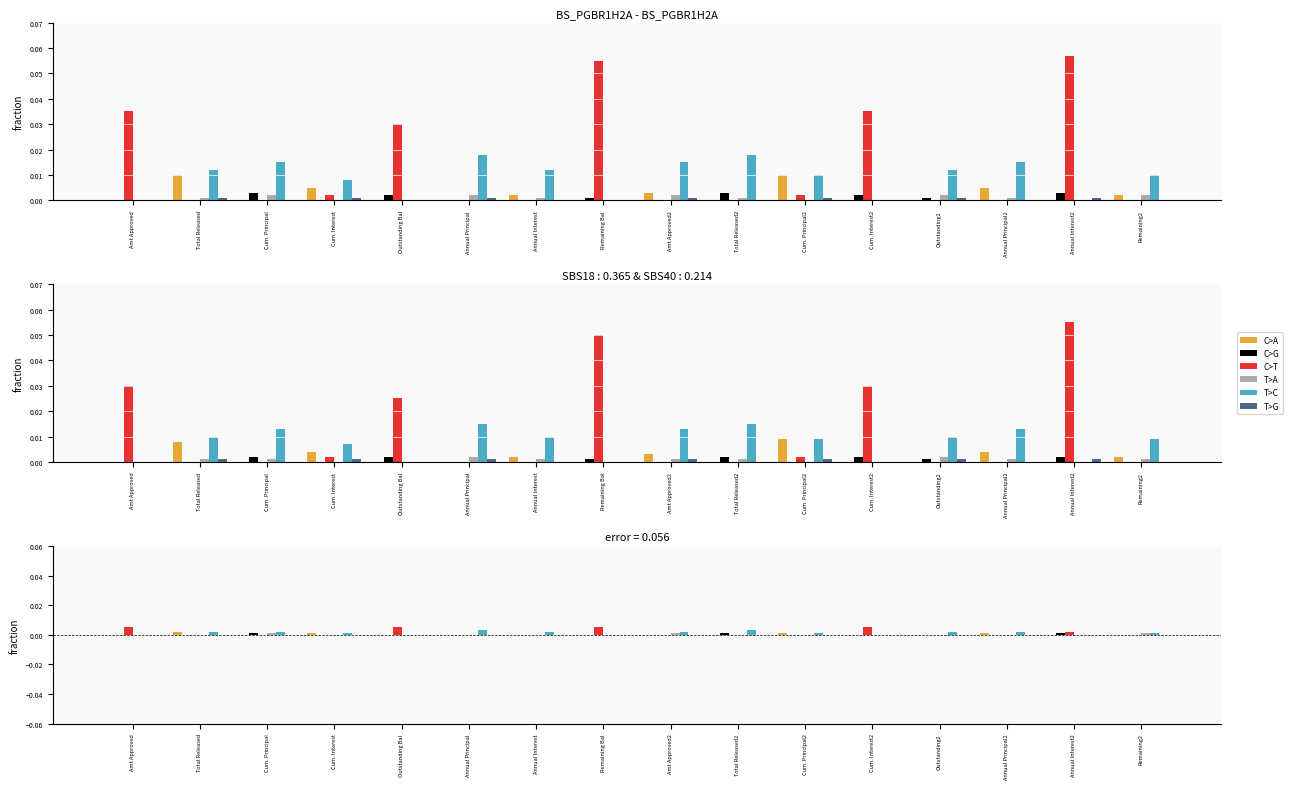

How many values in T>A are above zero?

3